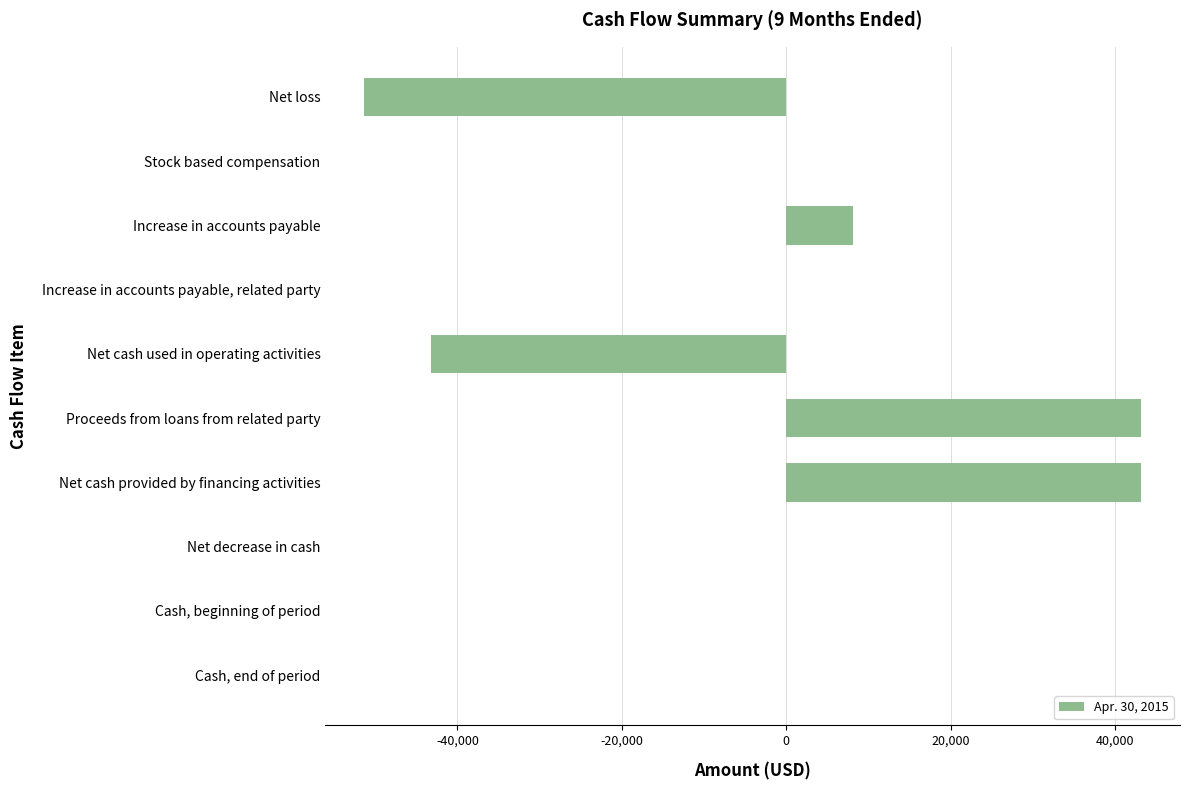

What is the greatest value displayed?

43184